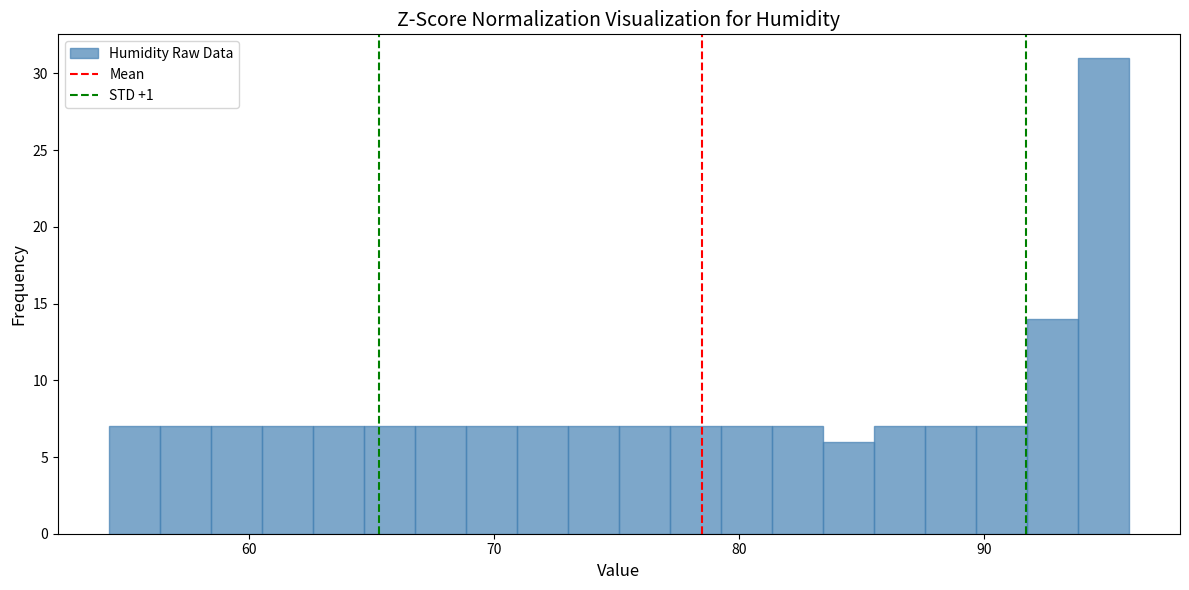

Around what value on the x-axis is the tallest bar? Give the approximate position of its centre, as read against the axis.

95